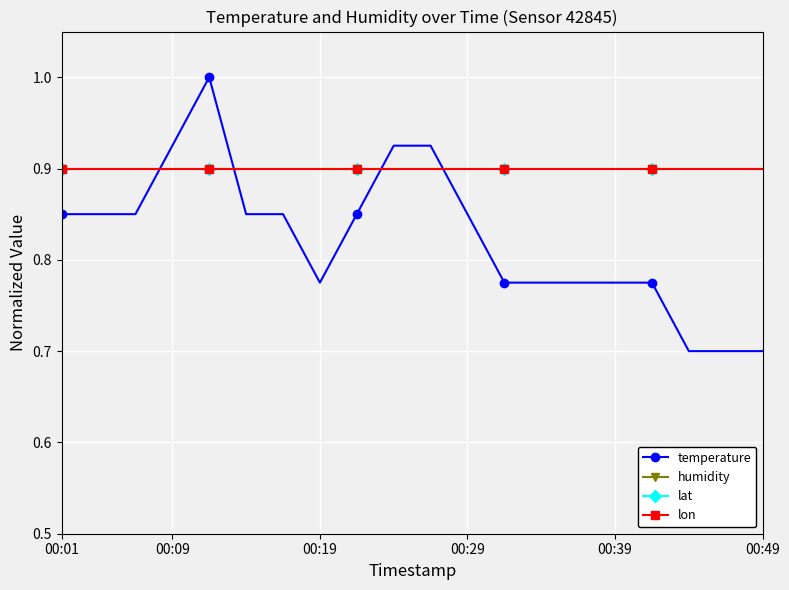

Does the chart have visible grid lines?

Yes